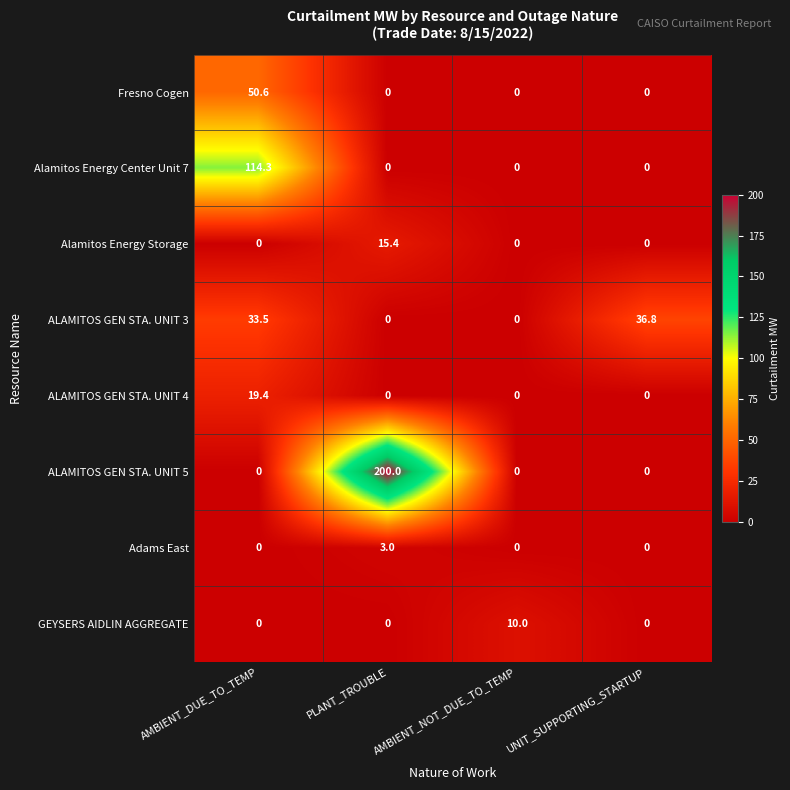

At how many categories does at least one series exceed 52?

2